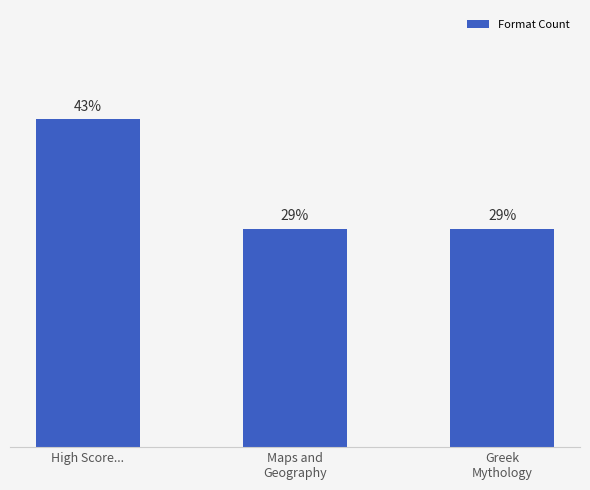

Does the chart contain any negative values?

No